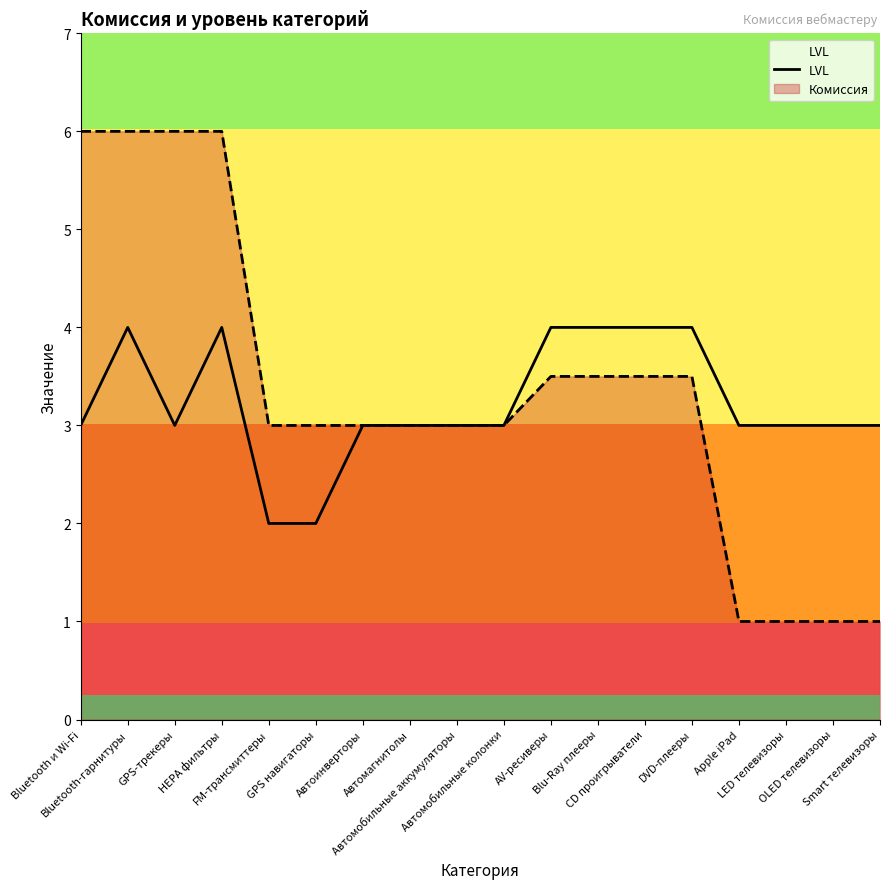

What is the sum of all values?

58